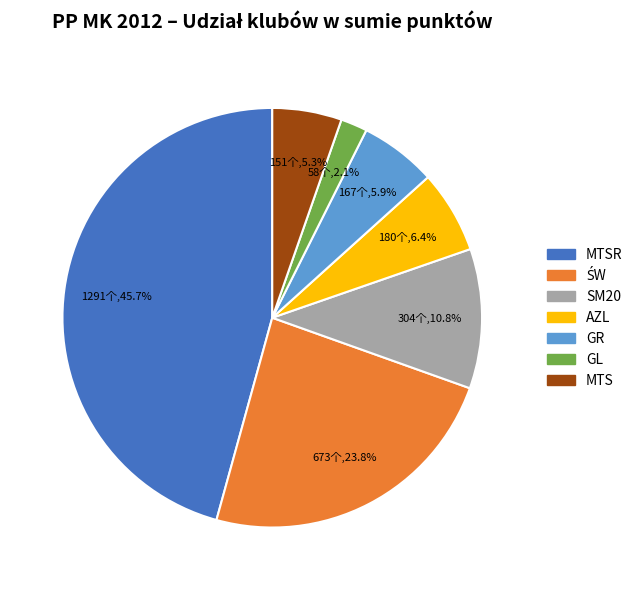

What portion of the pie excludes GR?

94.1%